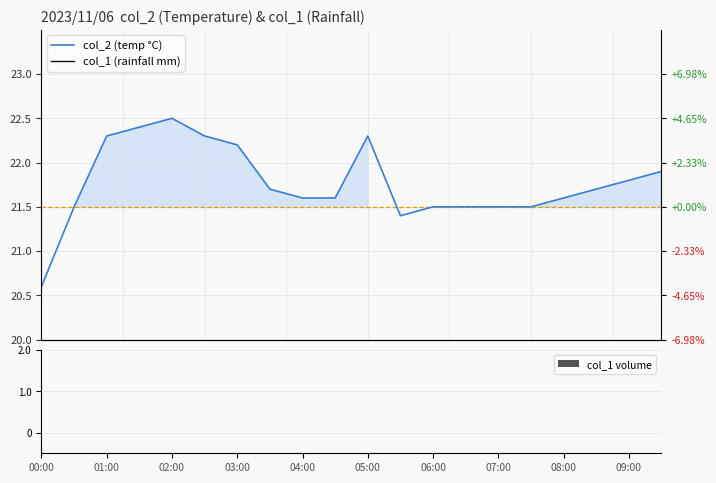

How many values in the col_2 (temp °C) series exceed 21?

19